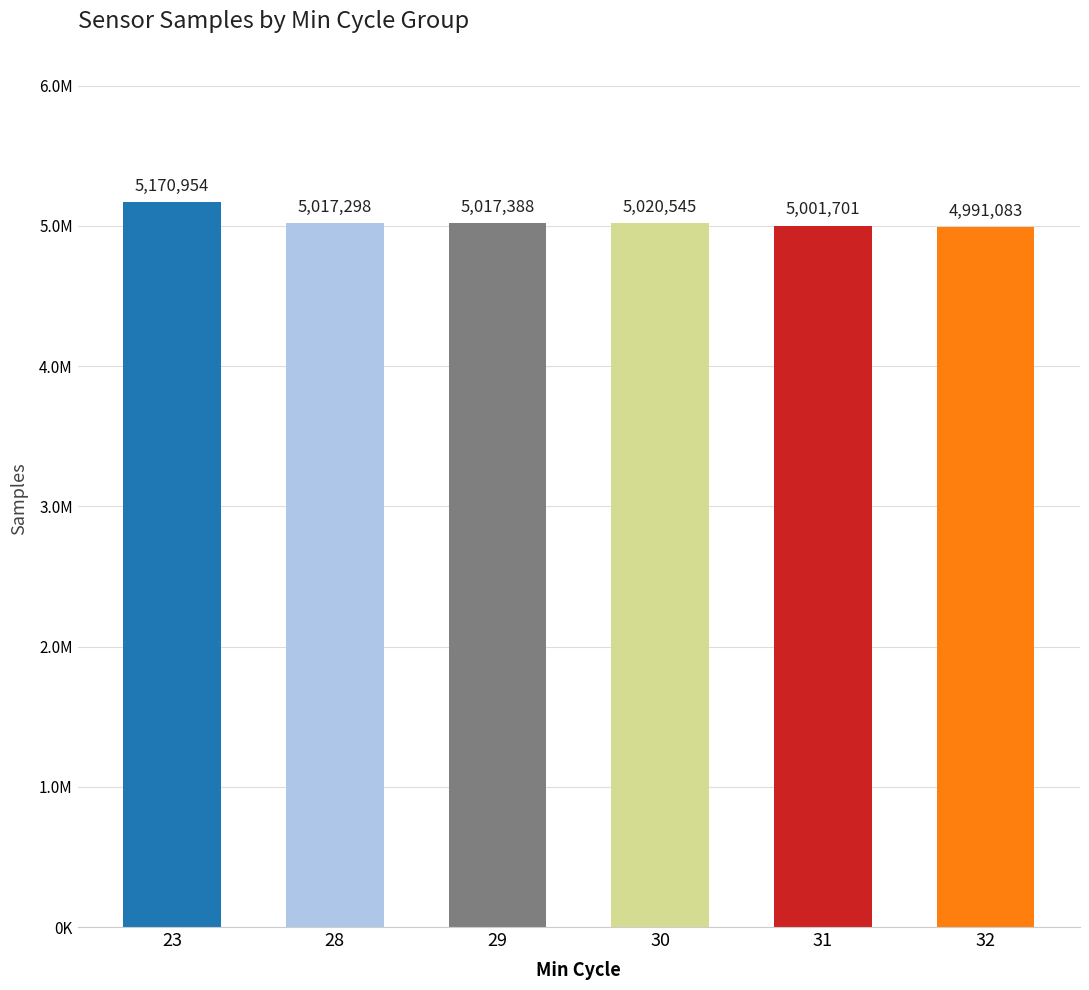

What is the greatest value displayed?

5170954